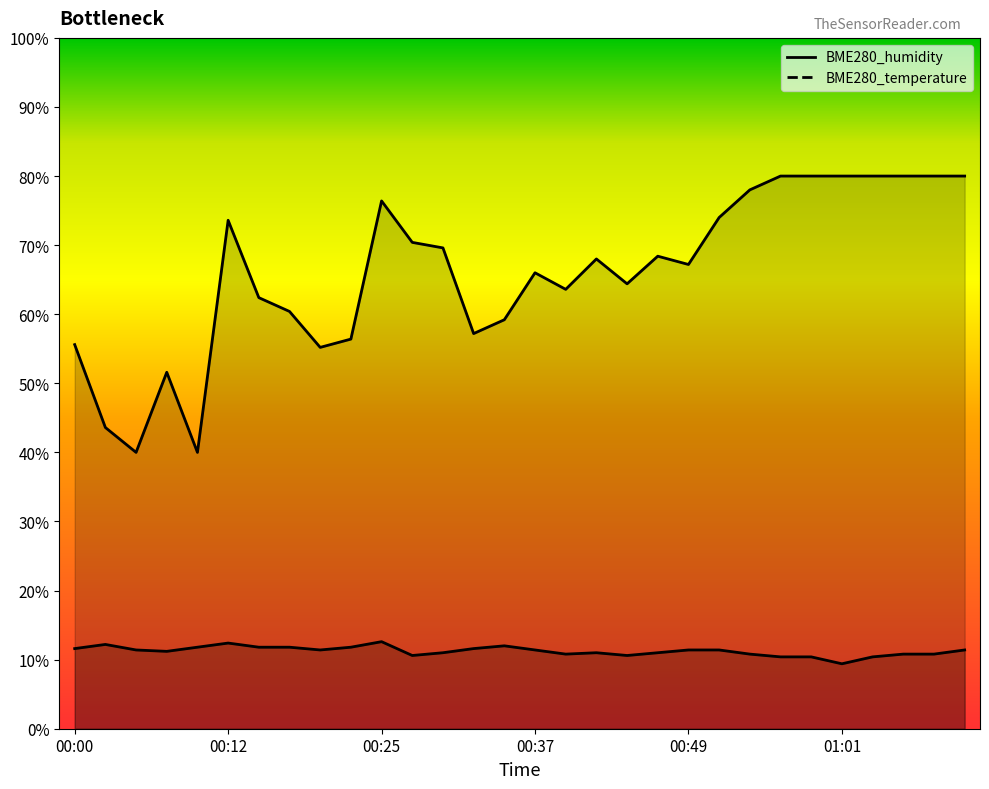

At which category does the chart reach its peak across all series?

23